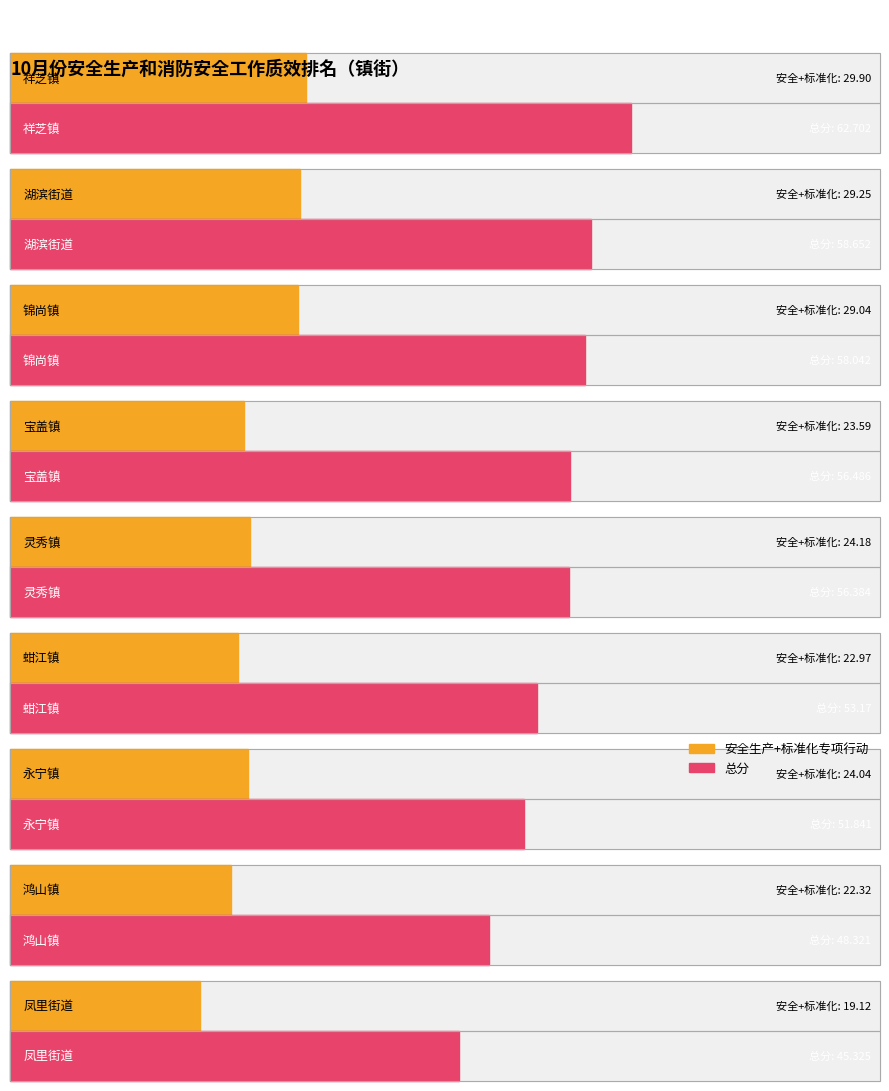

The value of 标准化专项行动 at 鸿山镇 is 5.3. True or false?

False